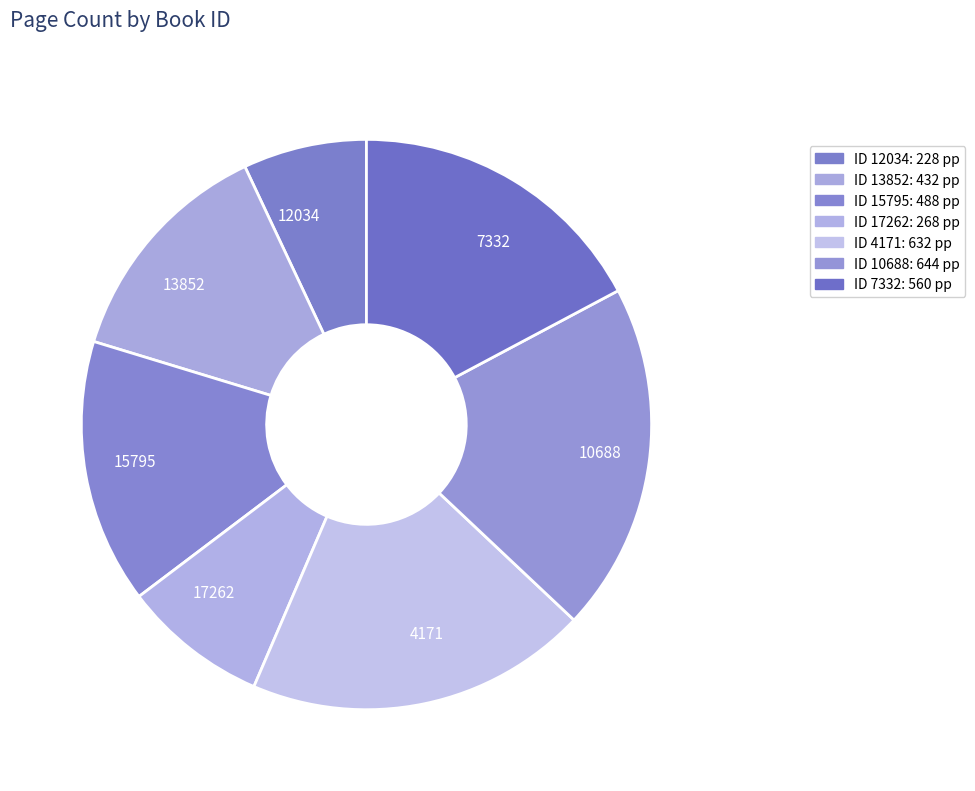

Is there a majority slice in this chart?

No